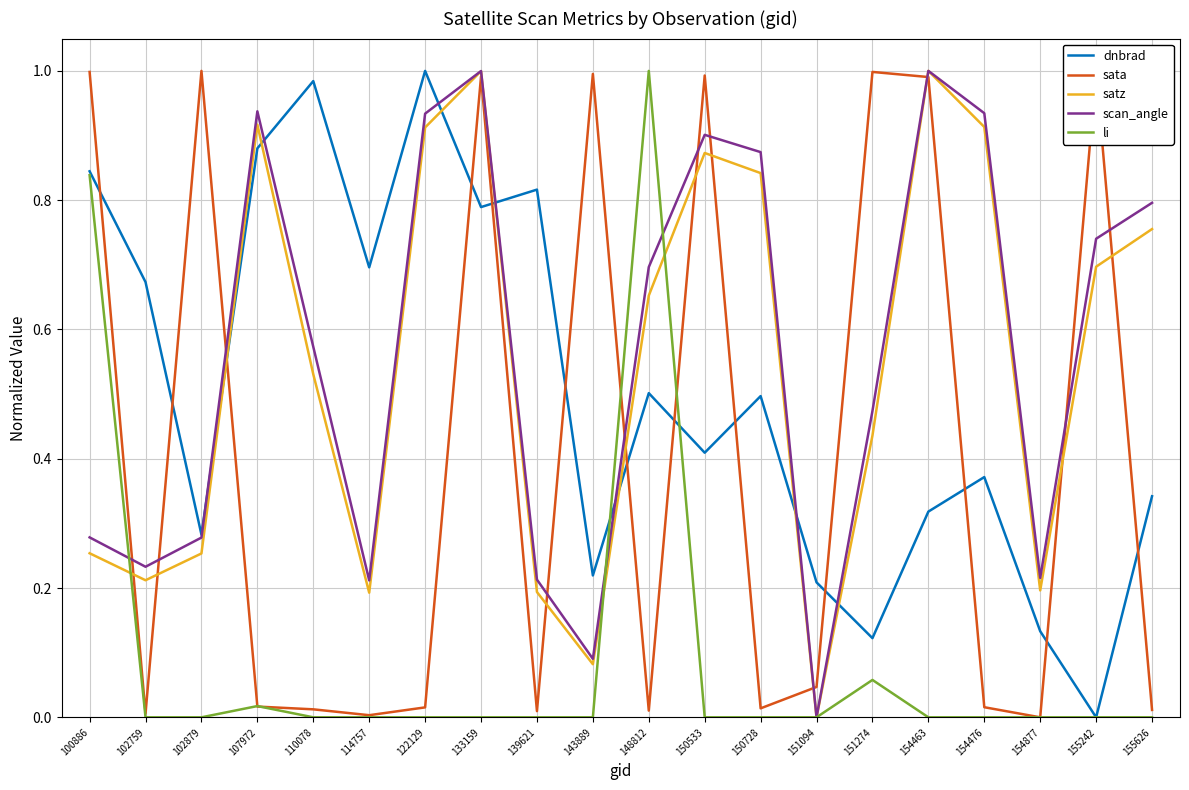

Is the value of satz at 148812 greater than the value of scan_angle at 154877?

Yes